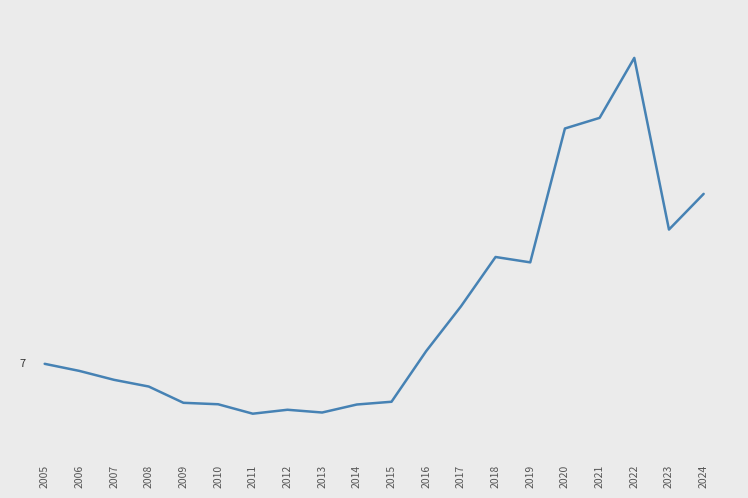

Where is the data nearest to the value 17?

2023